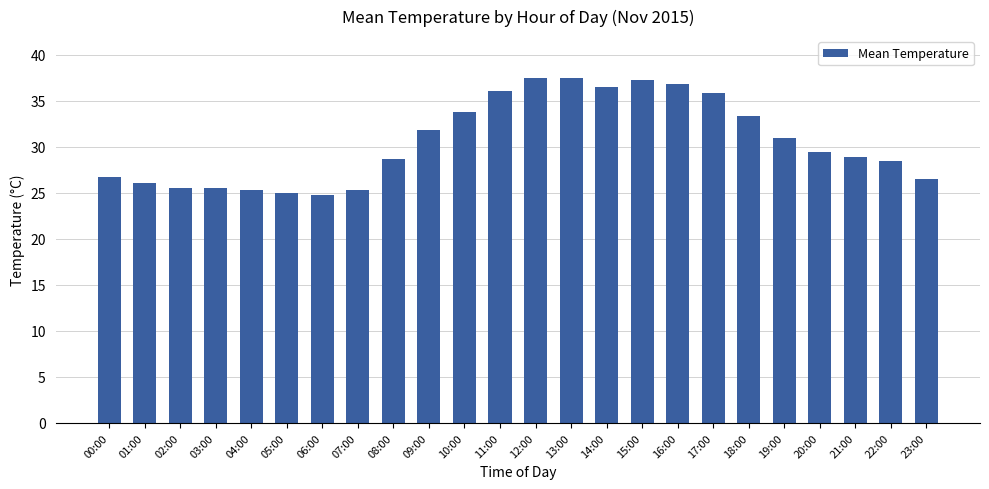

What is the maximum value shown in the chart?

37.5